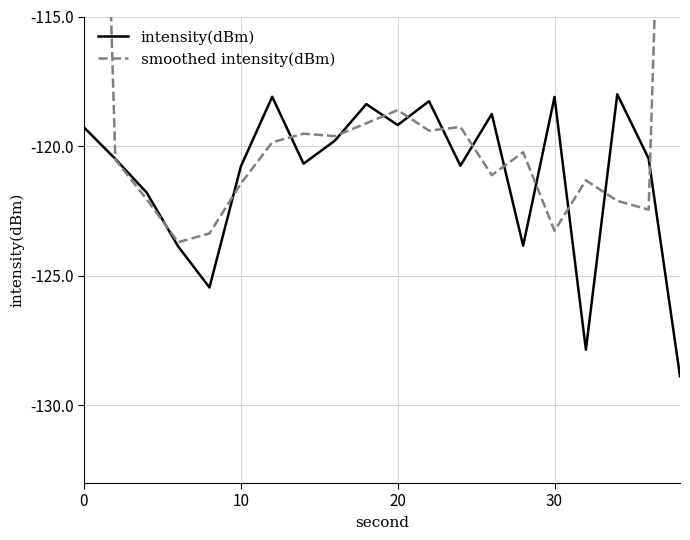

What is the difference between the maximum and second lowest values in the intensity(dBm) series?

9.9